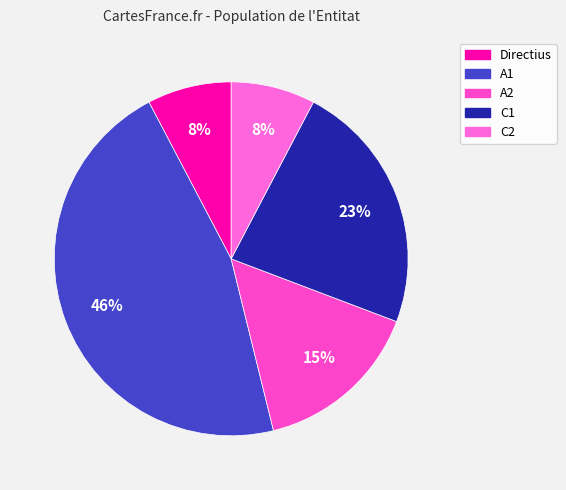

Which slice is the smallest?

Directius